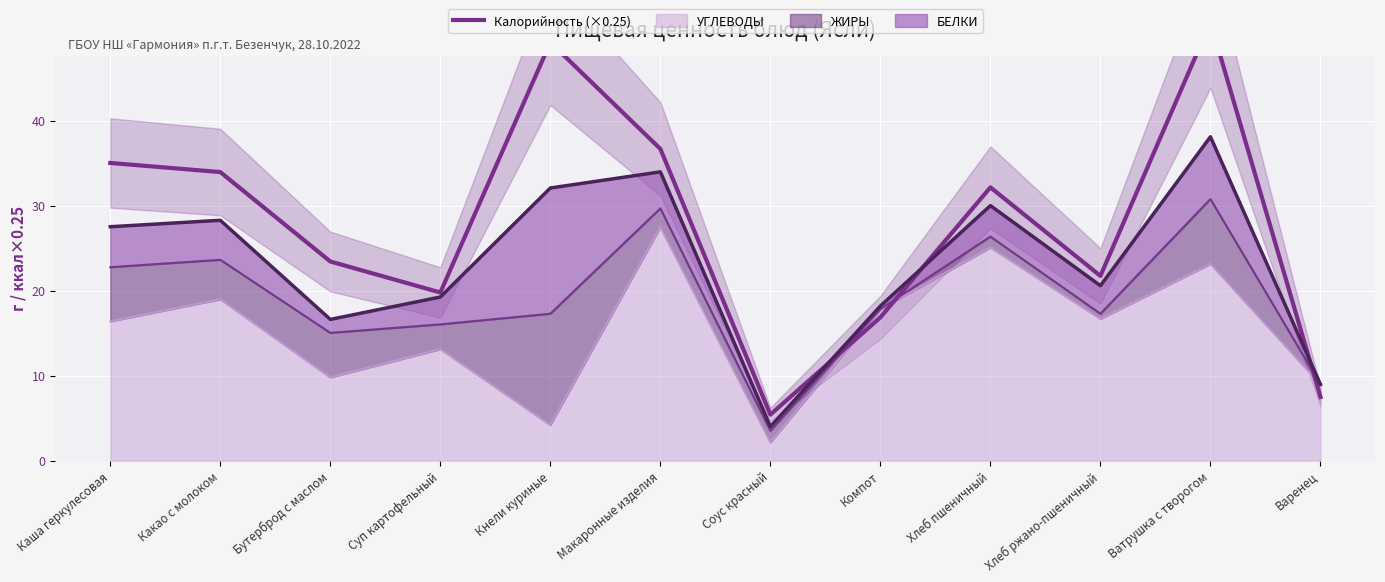

The value at Какао с молоком is 34.0. True or false?

True